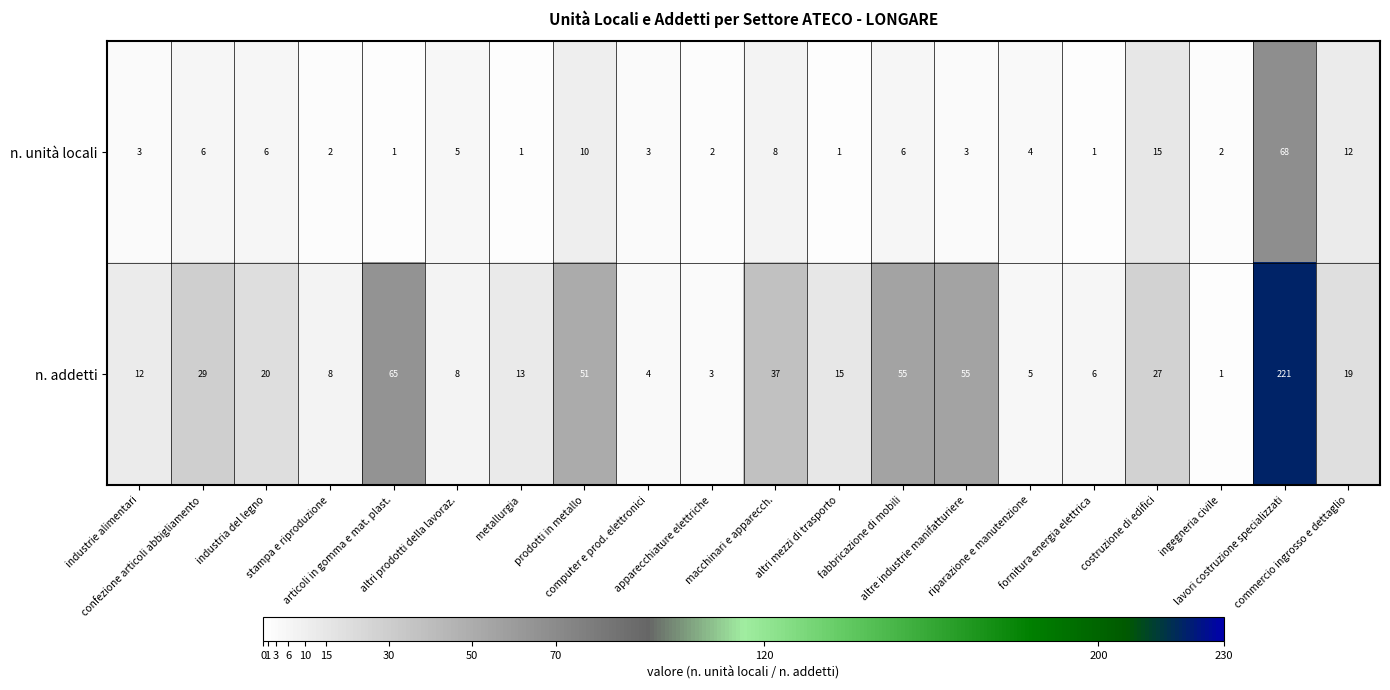

Count the number of categories in the chart.

20